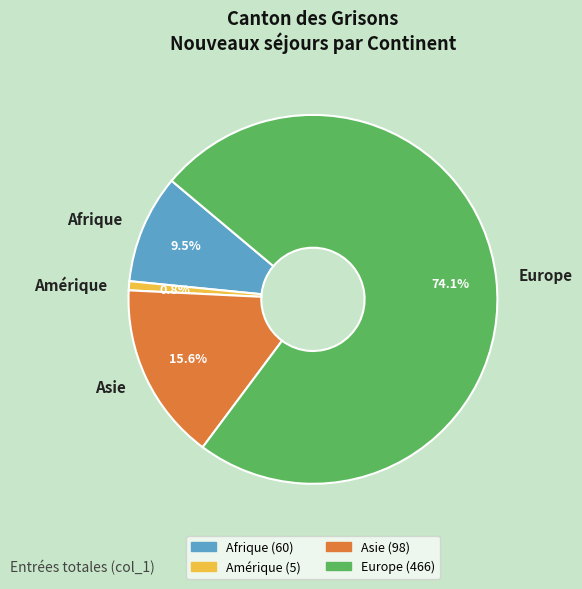

What is the total percentage of Europe and Afrique?

83.6%